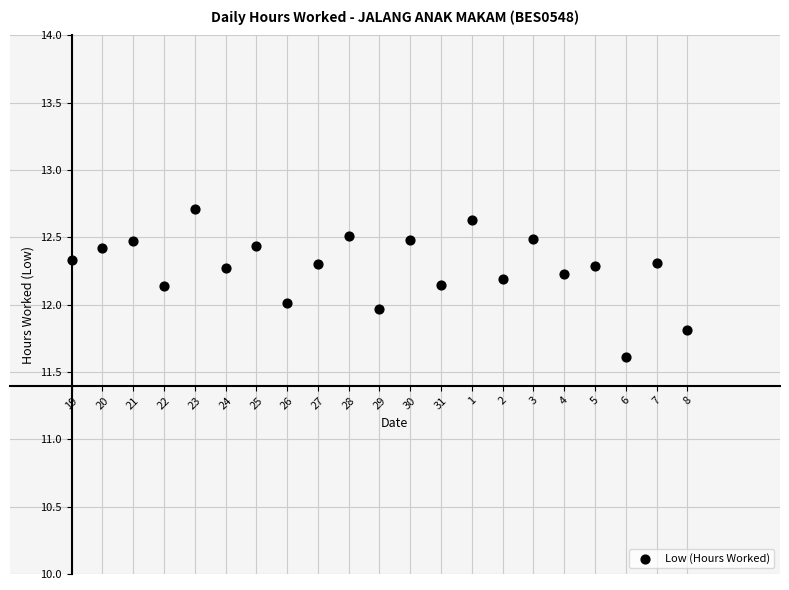

What is the range of Y values (max minus min)?

1.1